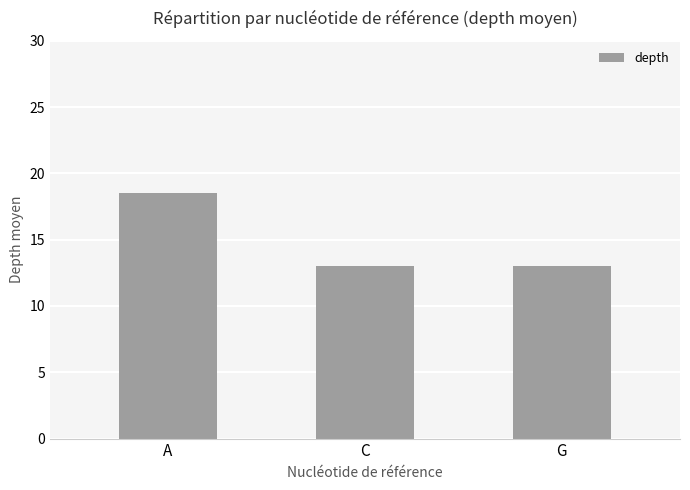

Between A and G, which is larger?

A